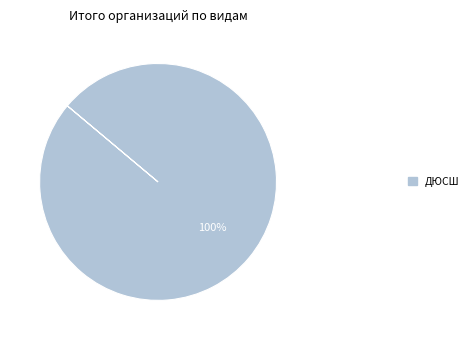

How many slices are in this pie chart?

1